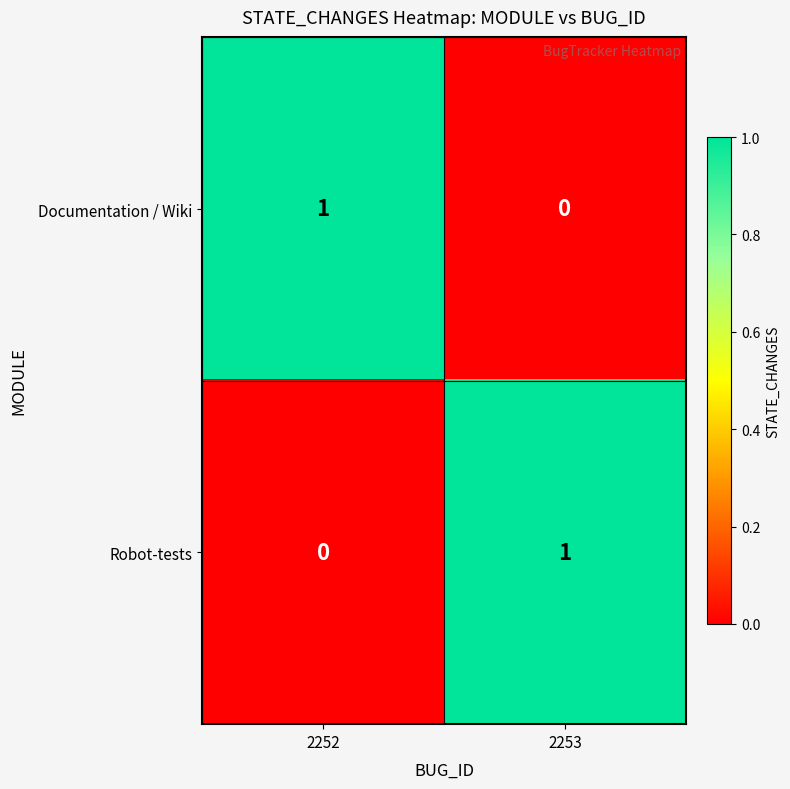

Which category has the lowest value in the Documentation / Wiki series?

2253